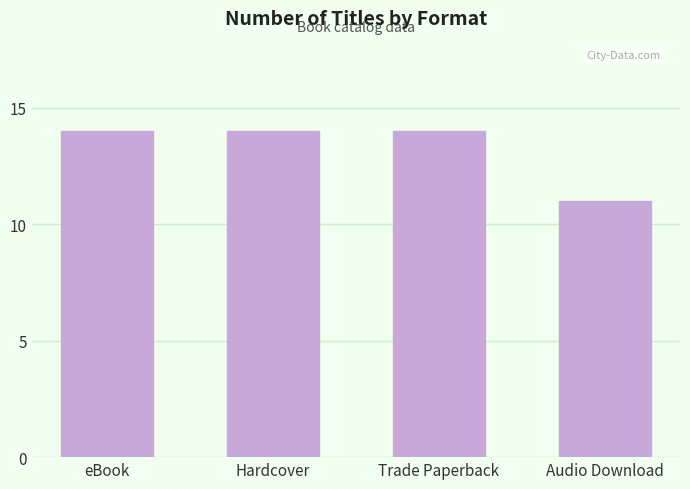

At which label is the value closest to 12?

Audio Download